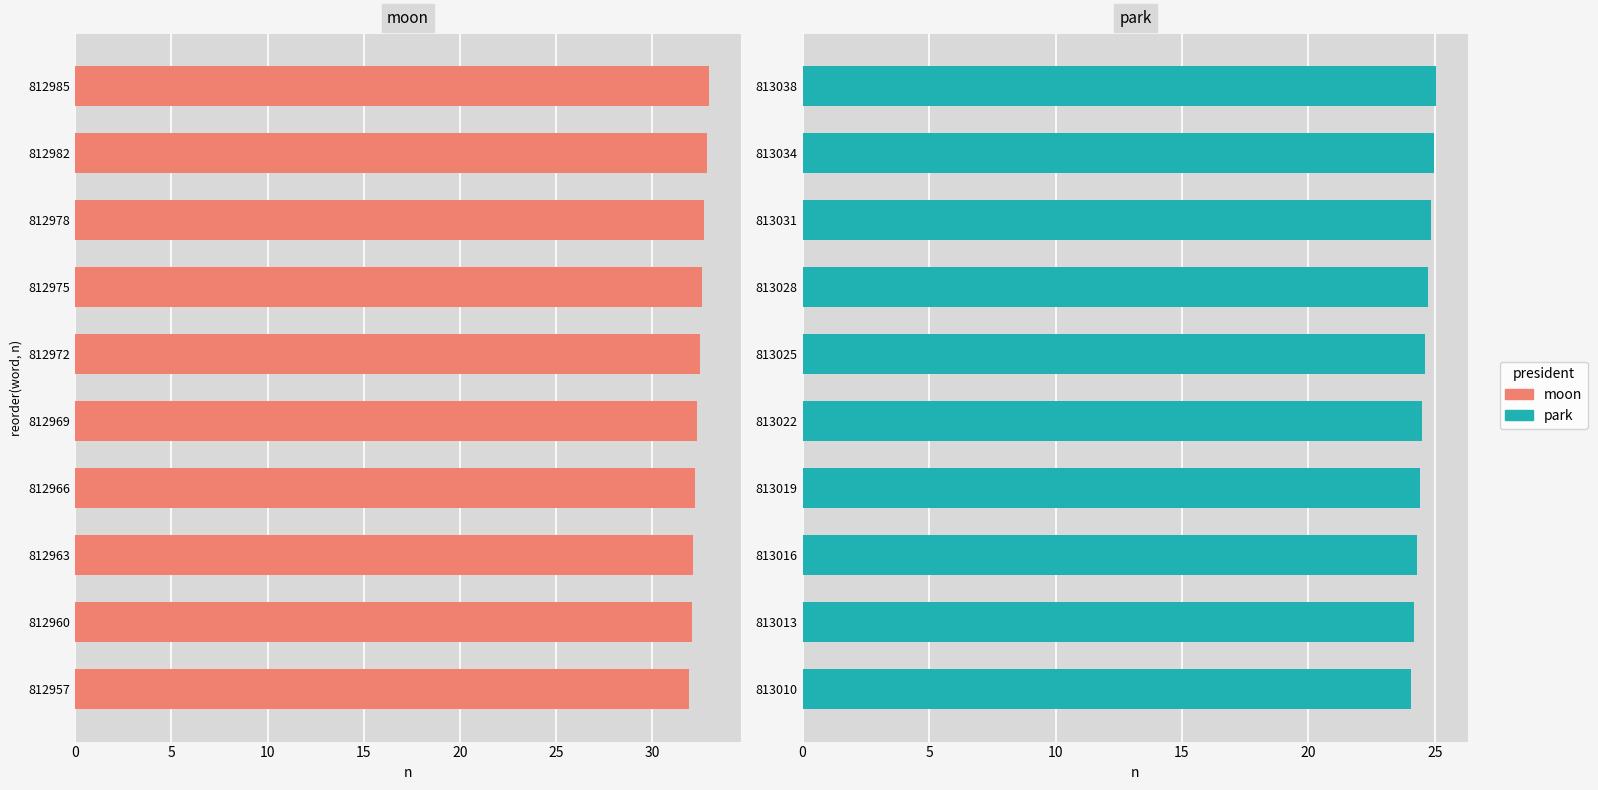

What is the spread (max minus min) of values at 25?

7.8